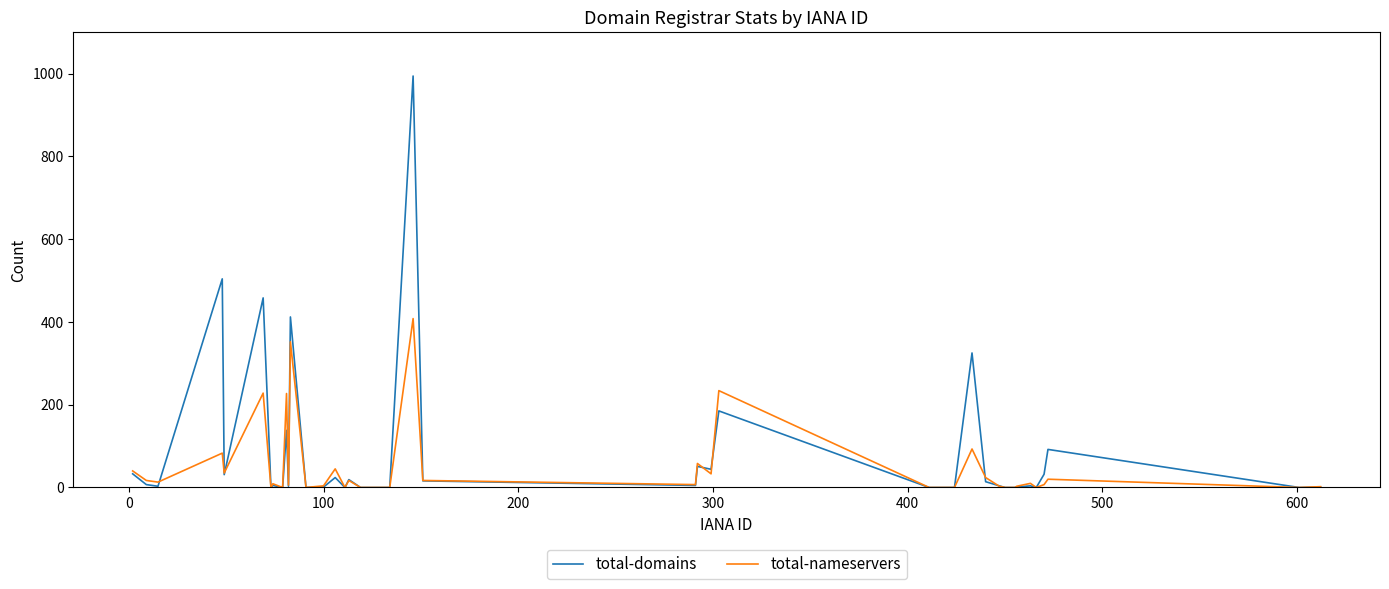

How many lines are shown in the chart?

2